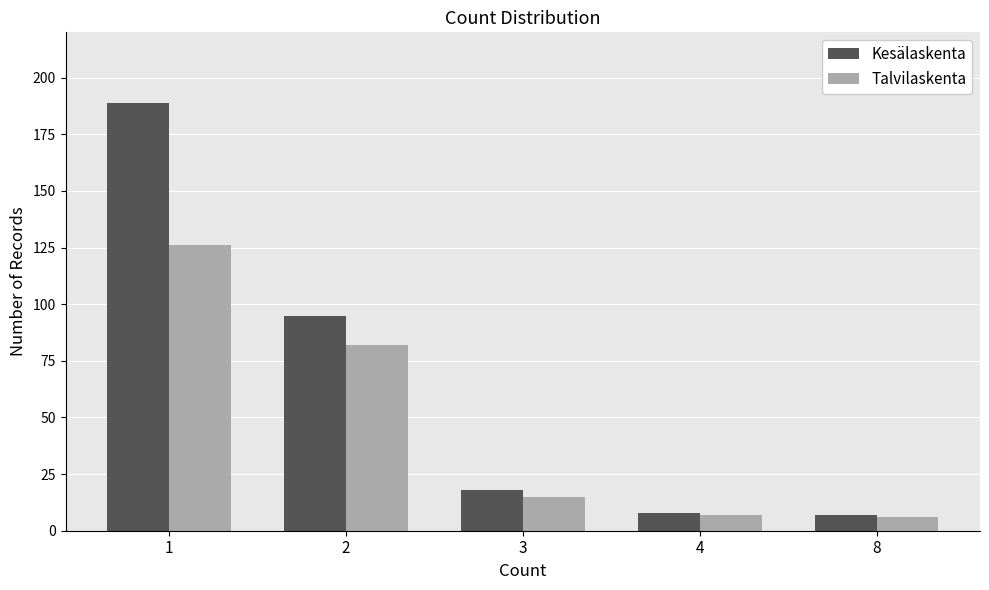

At how many categories does at least one series exceed 38?

2